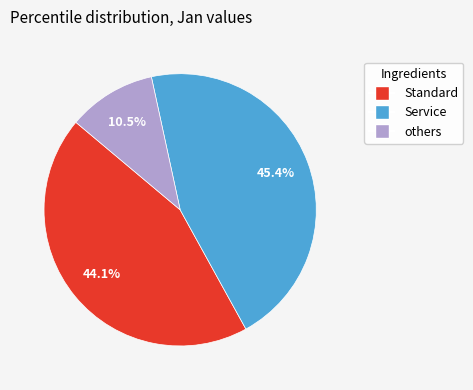

Does any single category account for the majority?

No